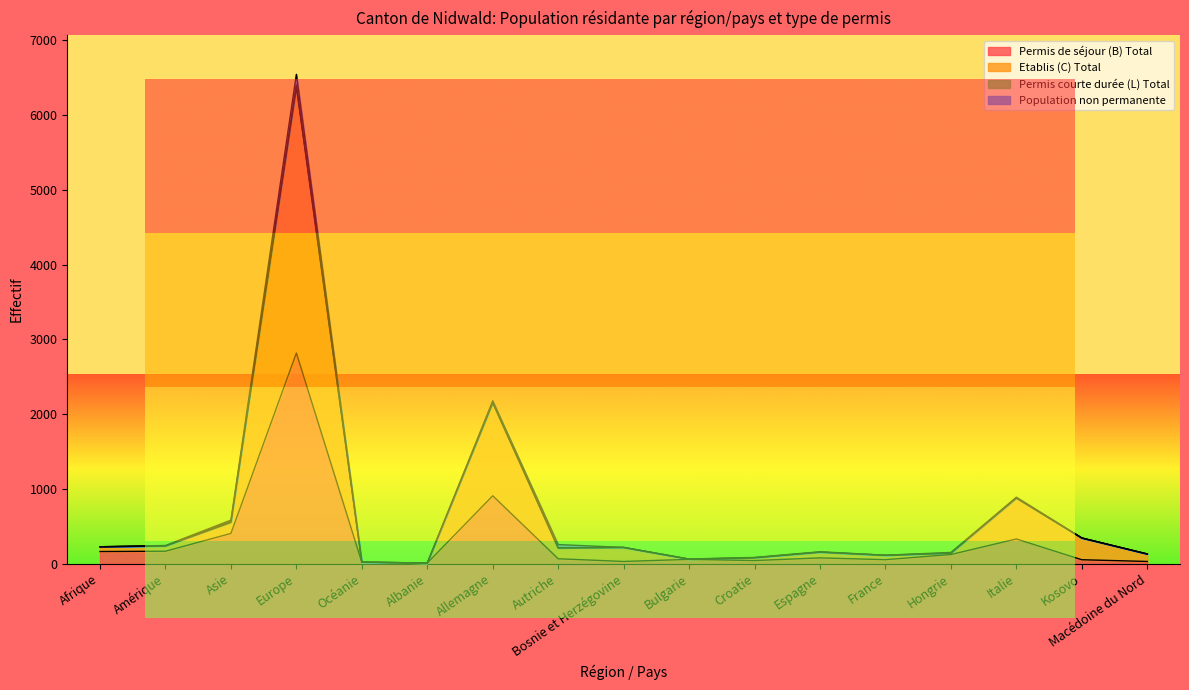

What is the minimum value shown in the chart?

7